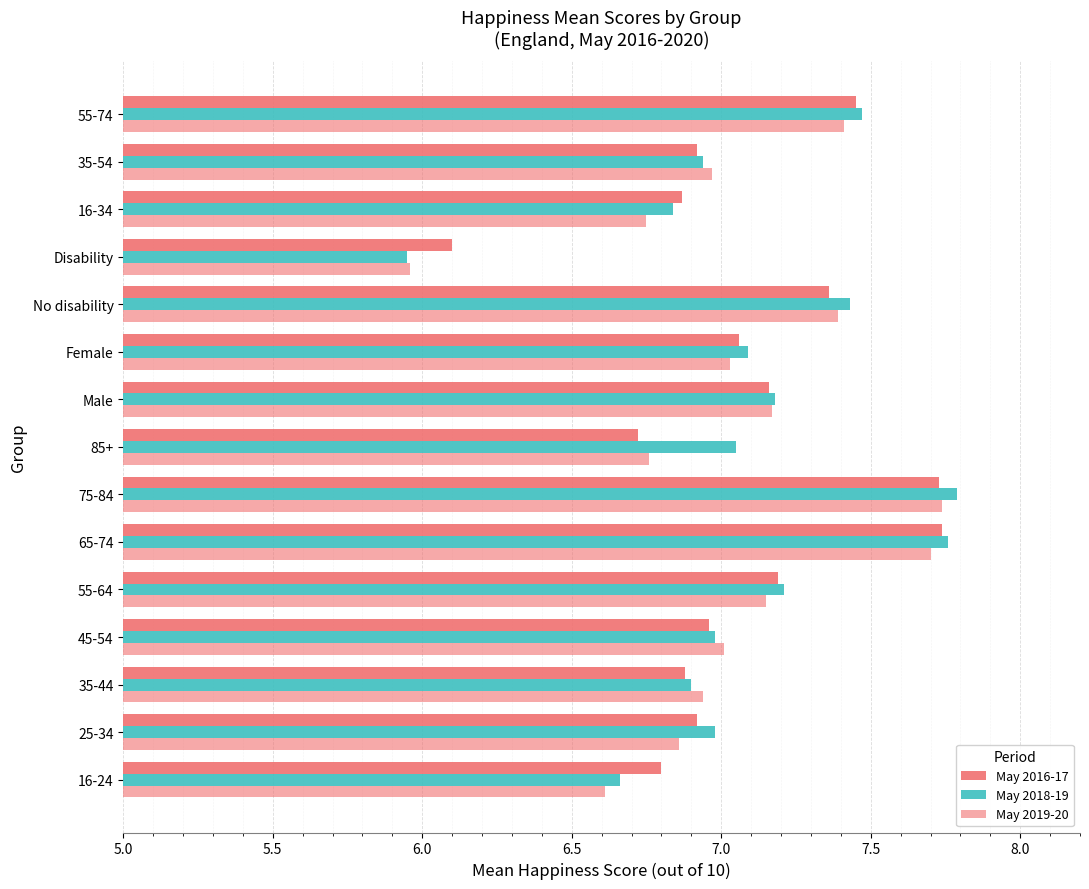

List the series in order of their overall mean, lowest first.

May 2019-20, May 2016-17, May 2018-19